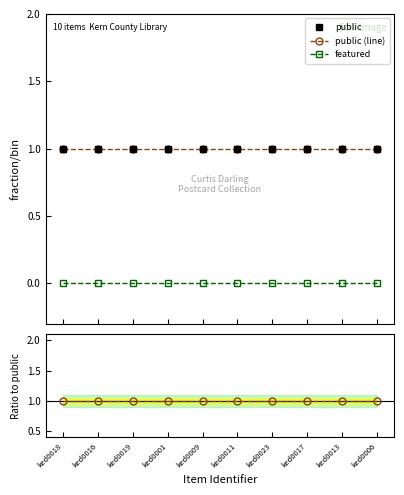

Where is public nearest to the value 1?

ked0018